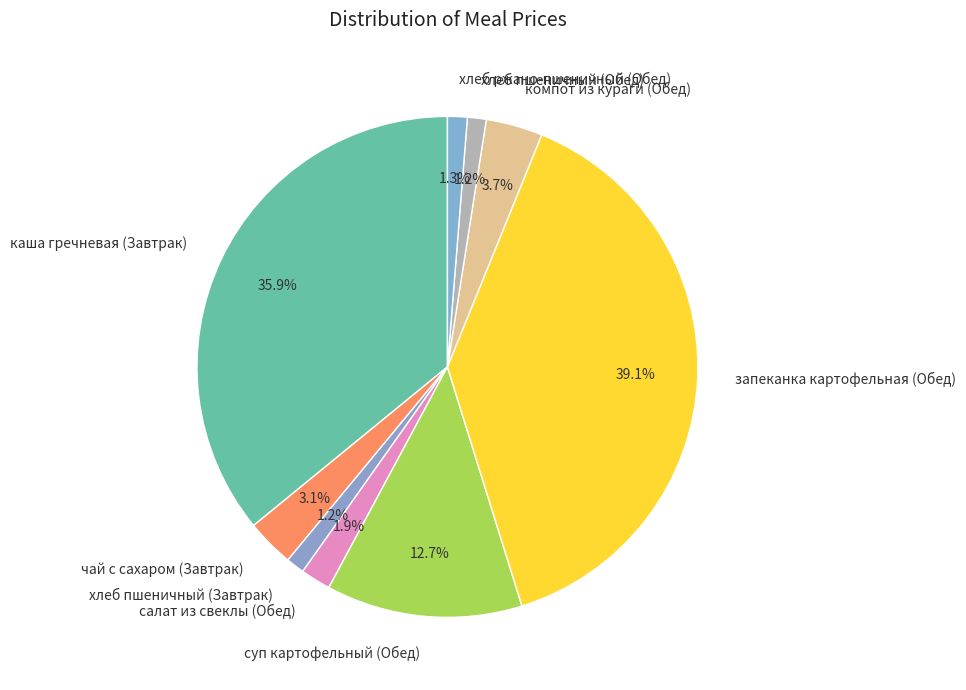

True or false: чай с сахаром (Завтрак) accounts for 3% of the total.

True